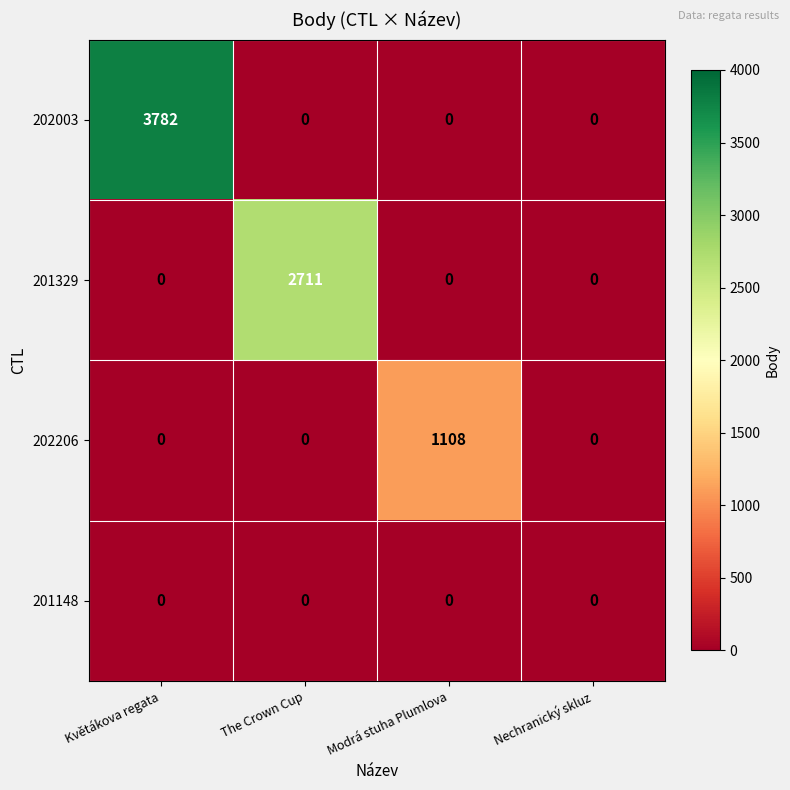

List the series in order of their peak value, highest first.

202003, 201329, 202206, 201148